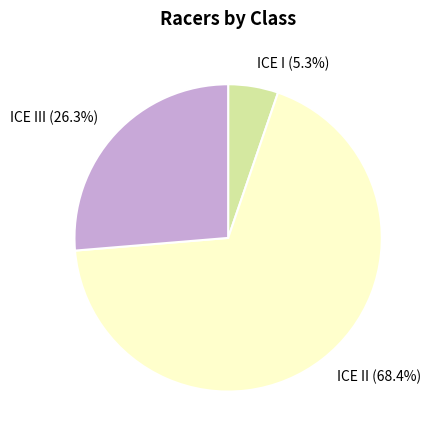

Which has a higher value, ICE II (68.4%) or ICE III (26.3%)?

ICE II (68.4%)